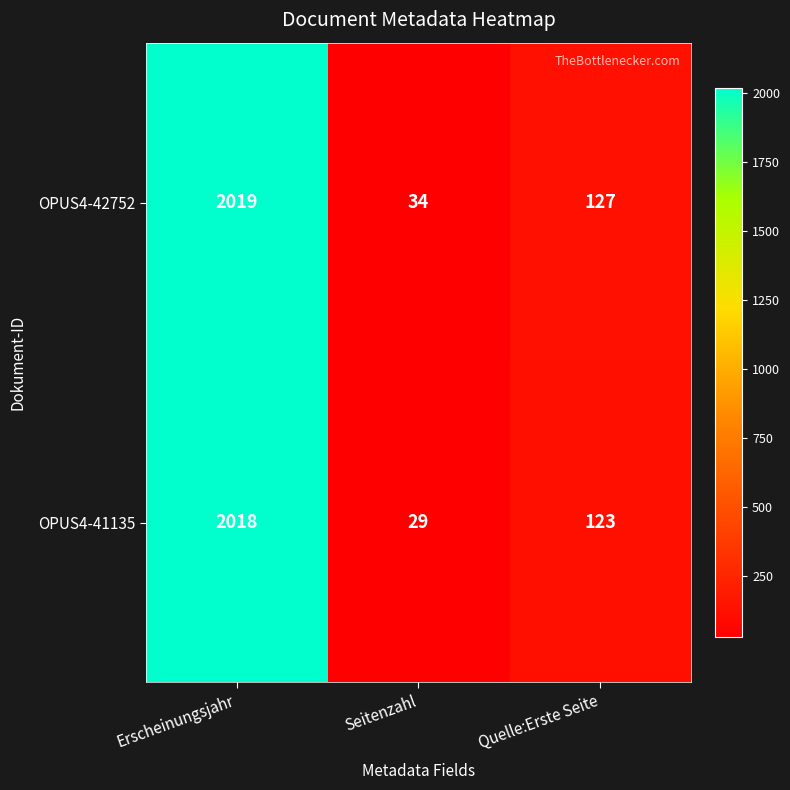

Where is OPUS4-41135 nearest to the value 1023?

Quelle:Erste Seite